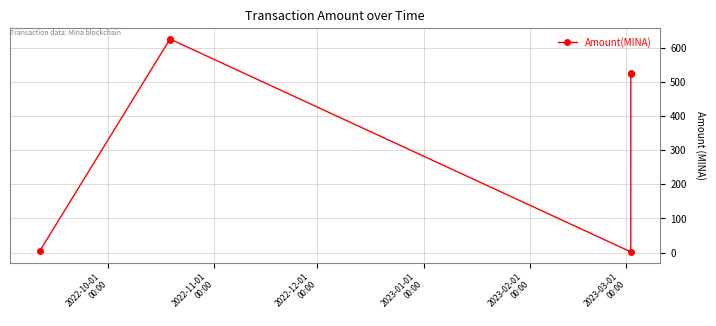

What is the average value?

383.9